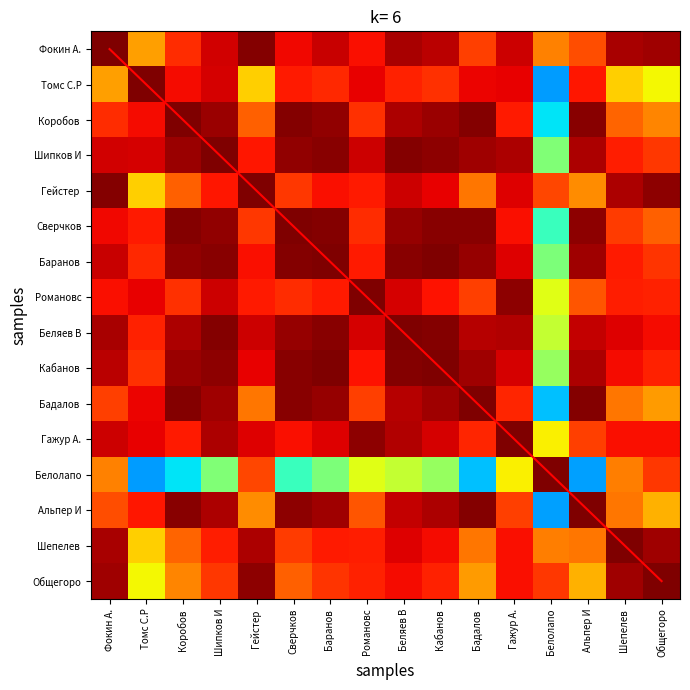

At which label does Белолапо reach its minimum?

Томс С.Р